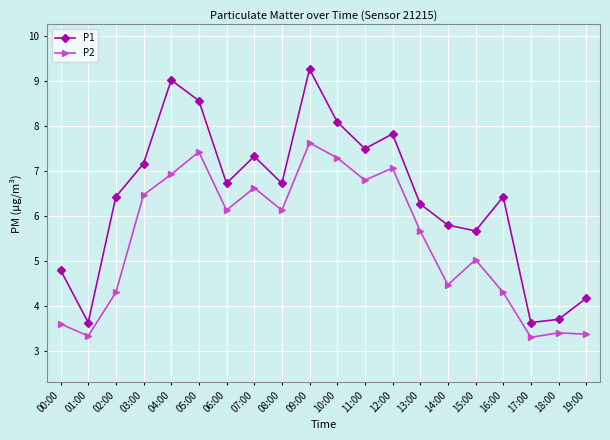

Which series has the largest total across all categories?

P1